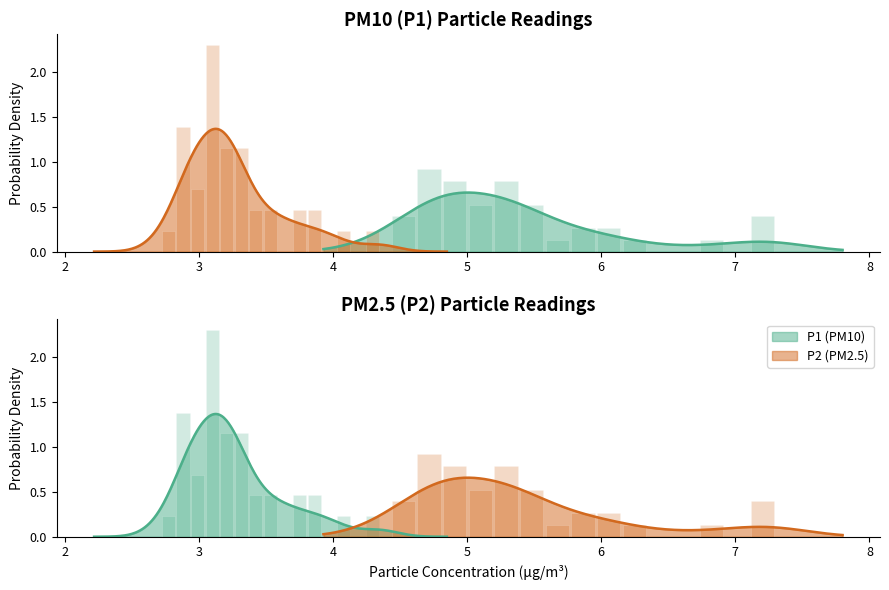

List the series in order of their overall mean, lowest first.

P2, P1